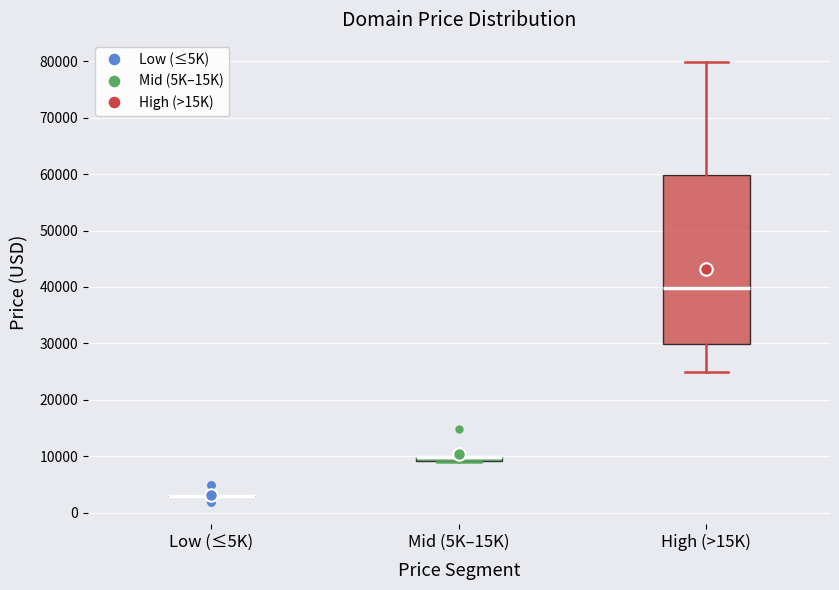

Where does the lower whisker of the box for High (>15K) end on the y-axis? The values are not printed on the chart, so give them approximately, as read against the axis.

25000